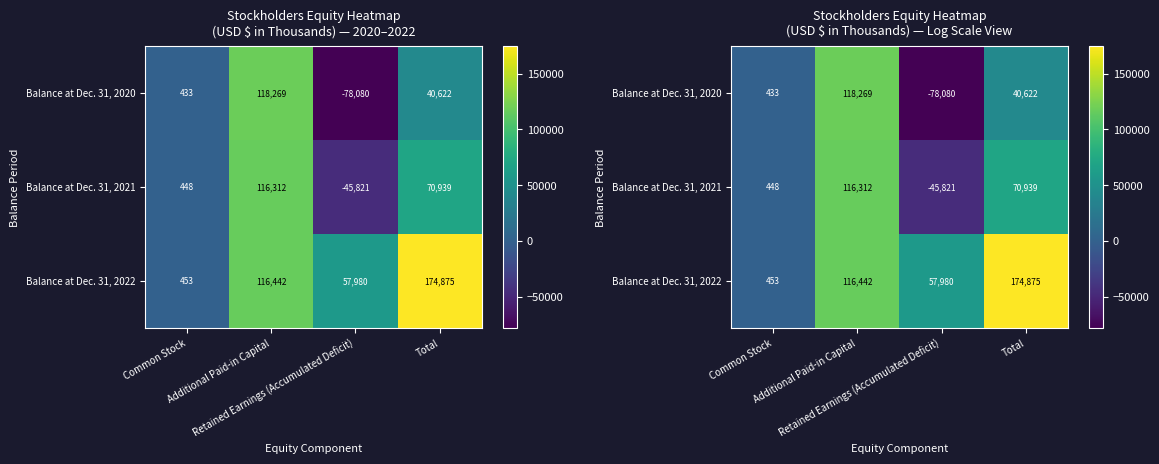

True or false: Balance at Dec. 31, 2021 has a value of 70939 at Total.

True